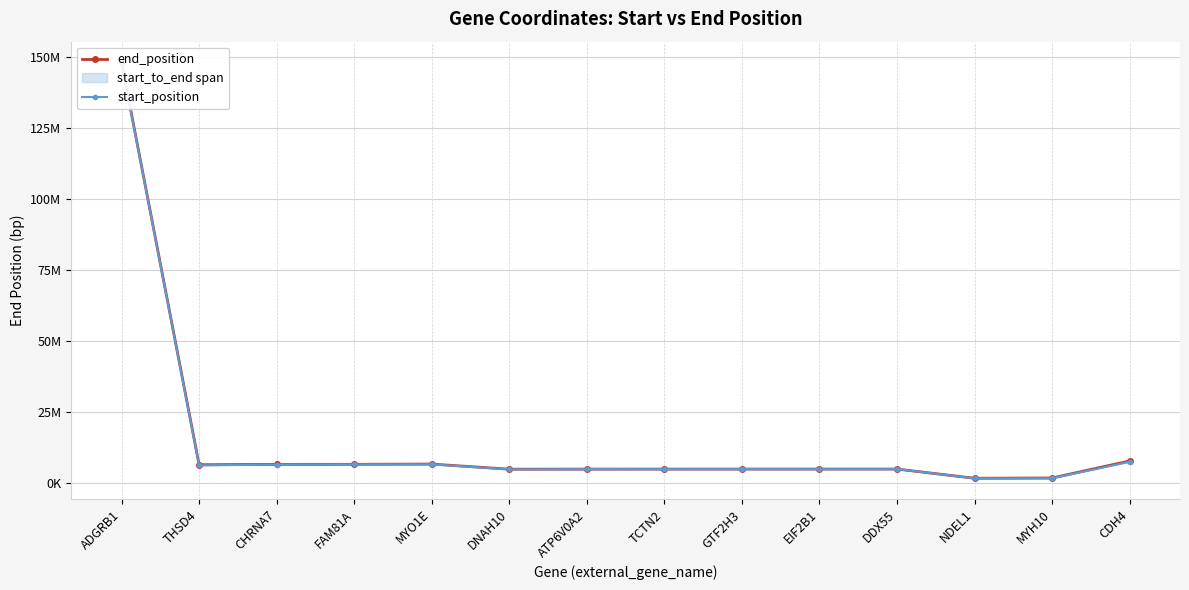

True or false: end_position and start_position intersect in this chart.

False